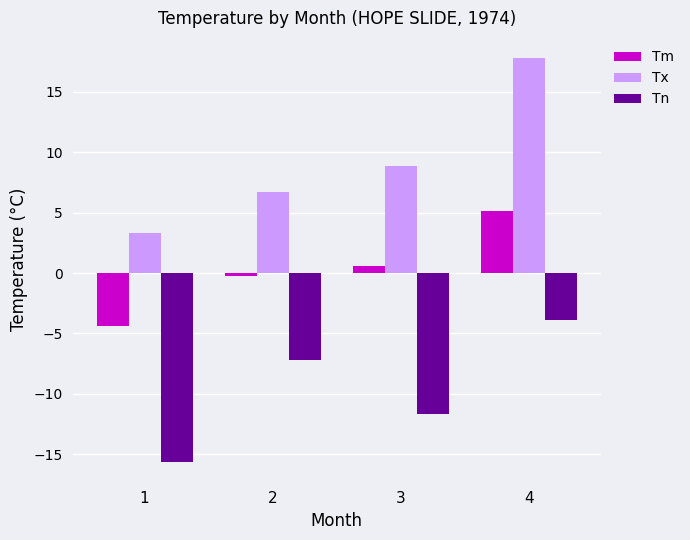

What is the difference between the second highest and minimum values in the Tx series?

5.6